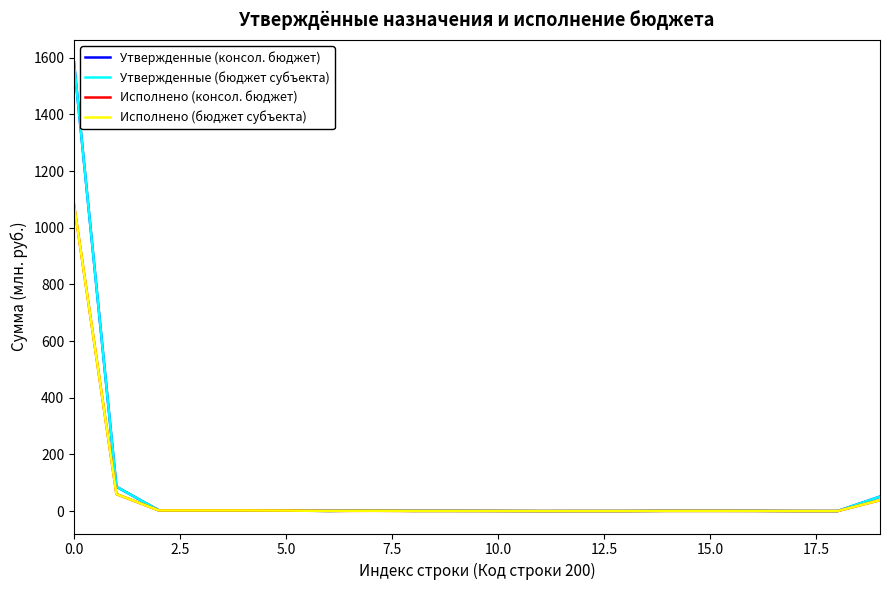

Does the chart have visible grid lines?

No